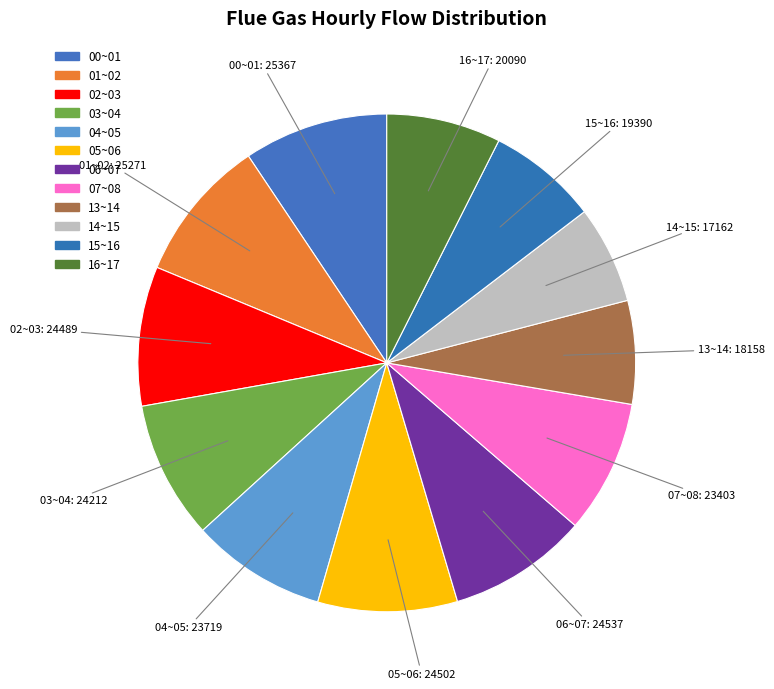

To the nearest percent, what is the combined percentage of 07~08 and 15~16?

16%